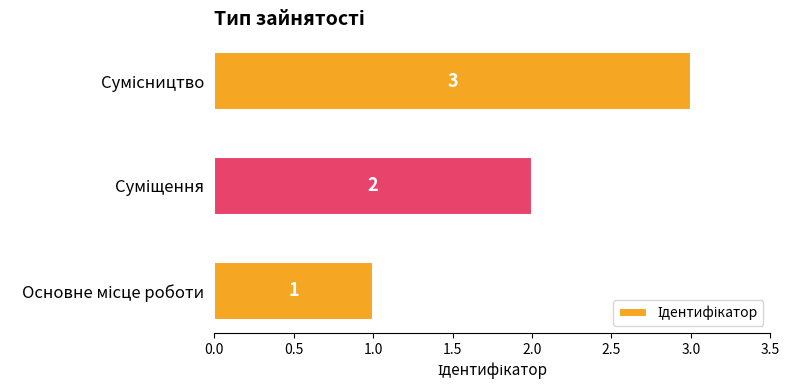

What is the sum of all values?

6